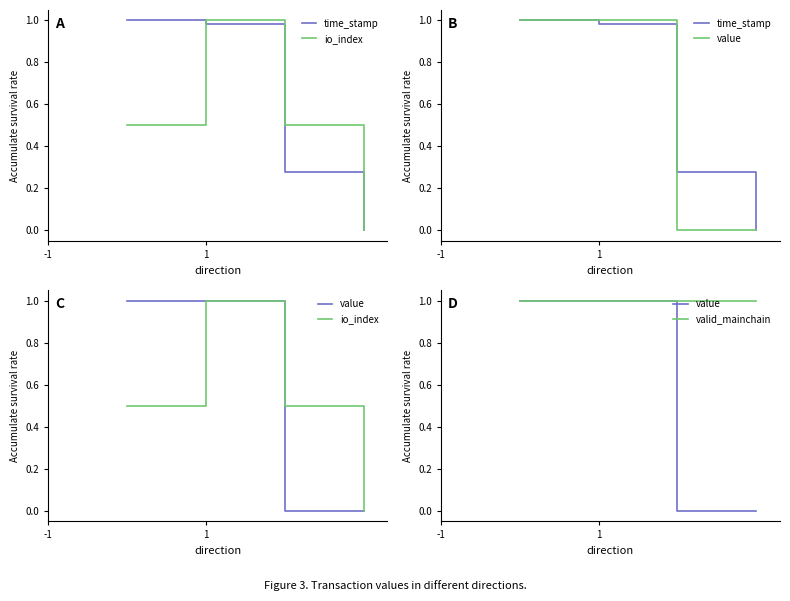

What is the sum of the value values at -1 and 2?

1.0